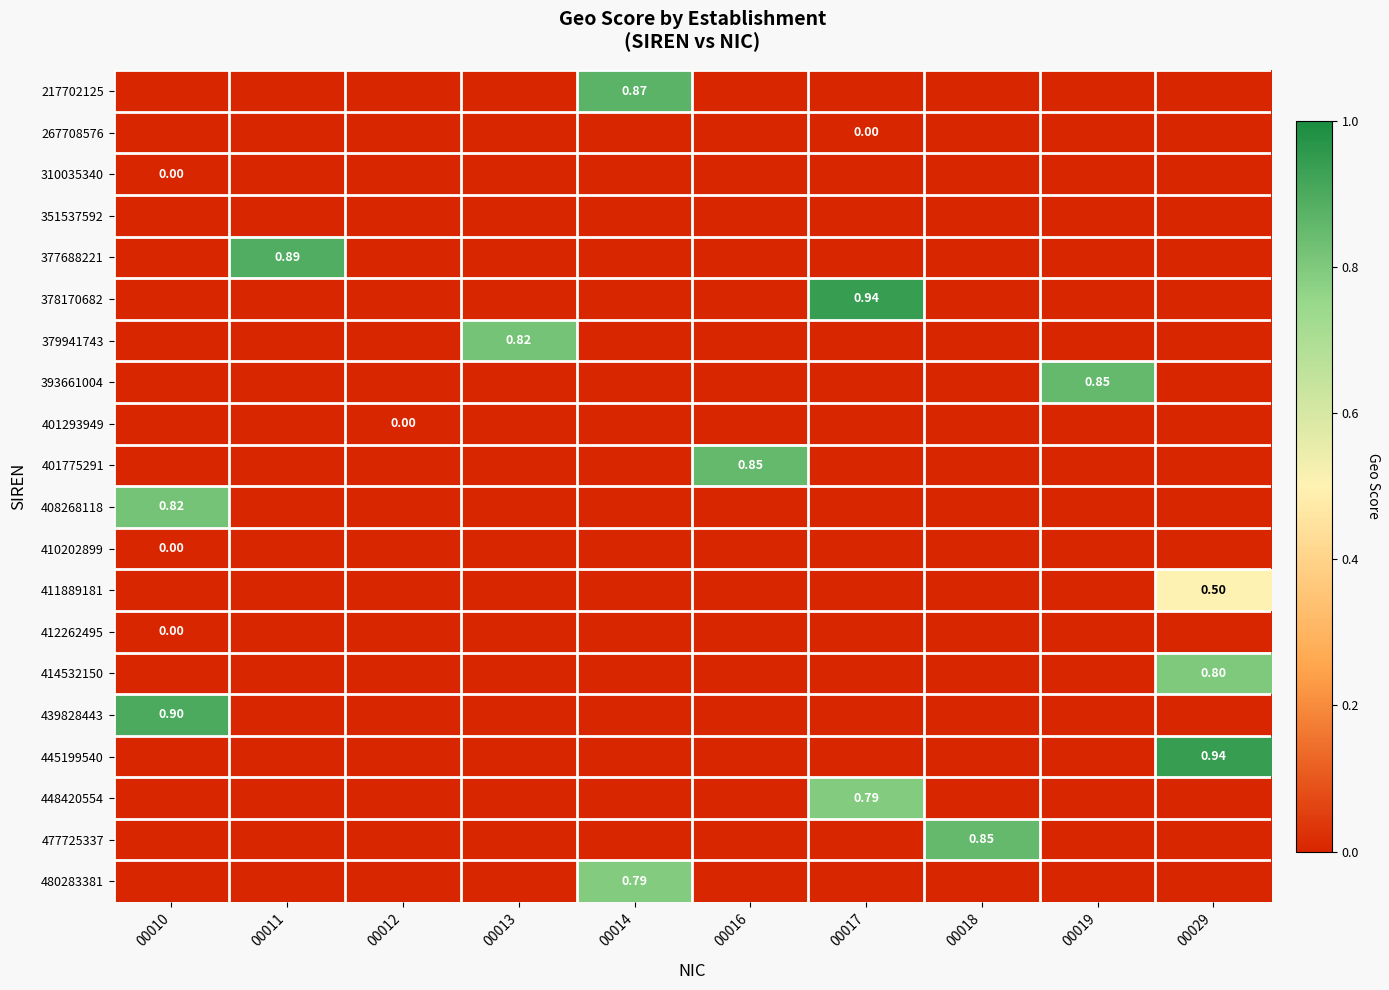

Which series has the largest total across all categories?

378170682